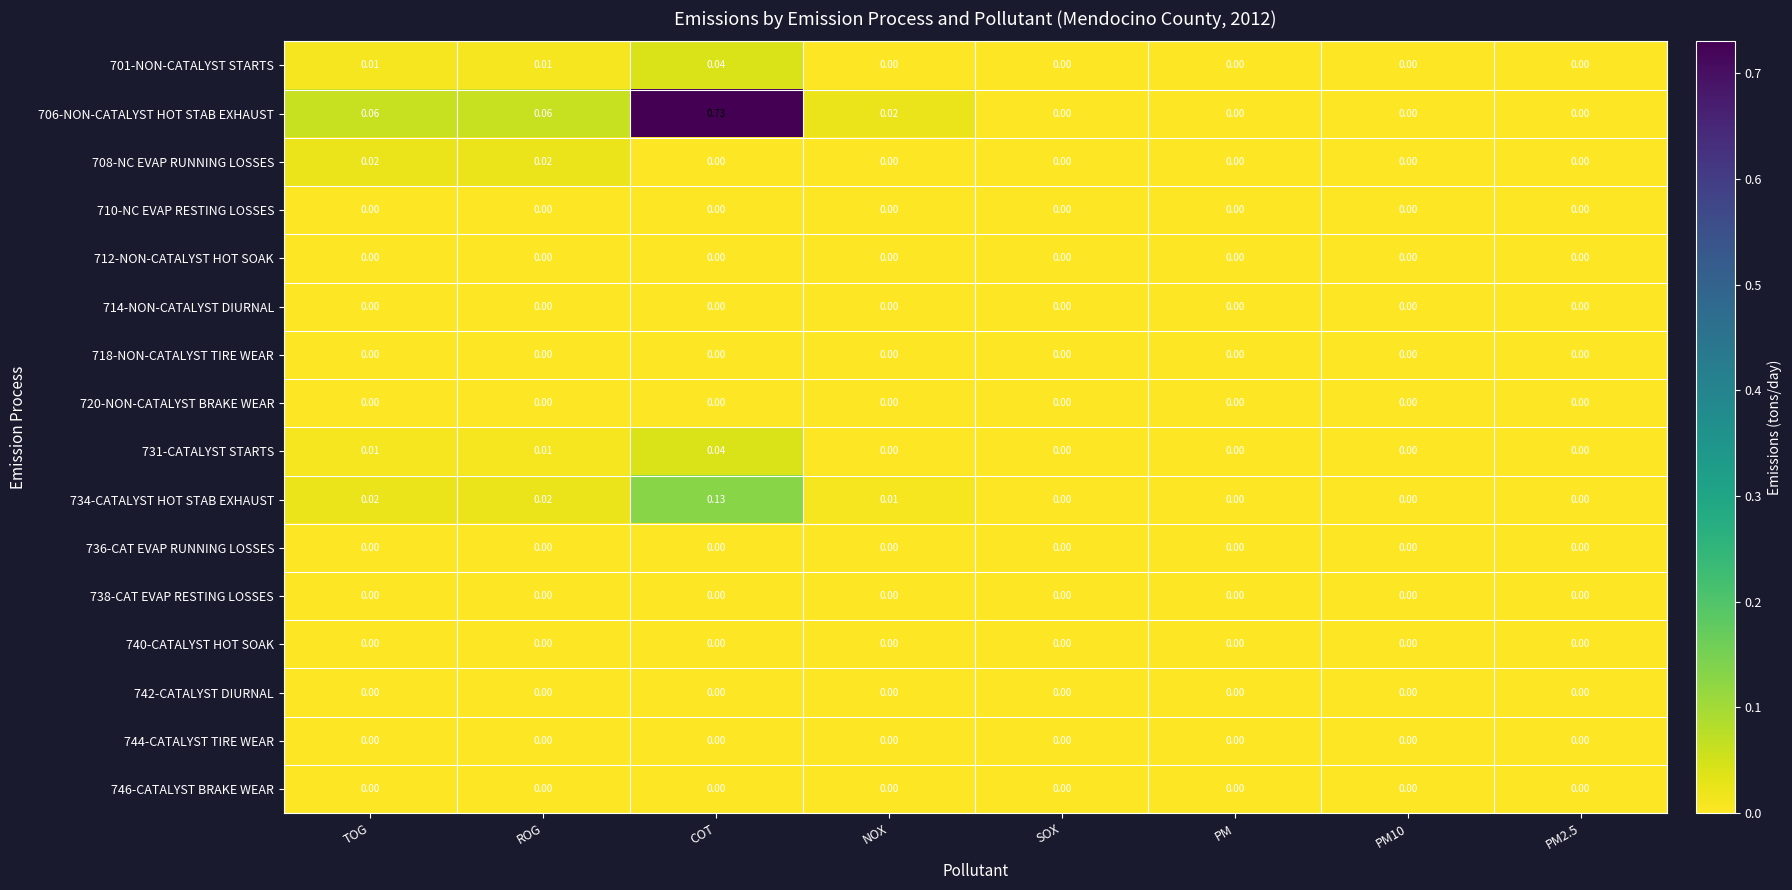

At which category does the chart reach its peak across all series?

COT